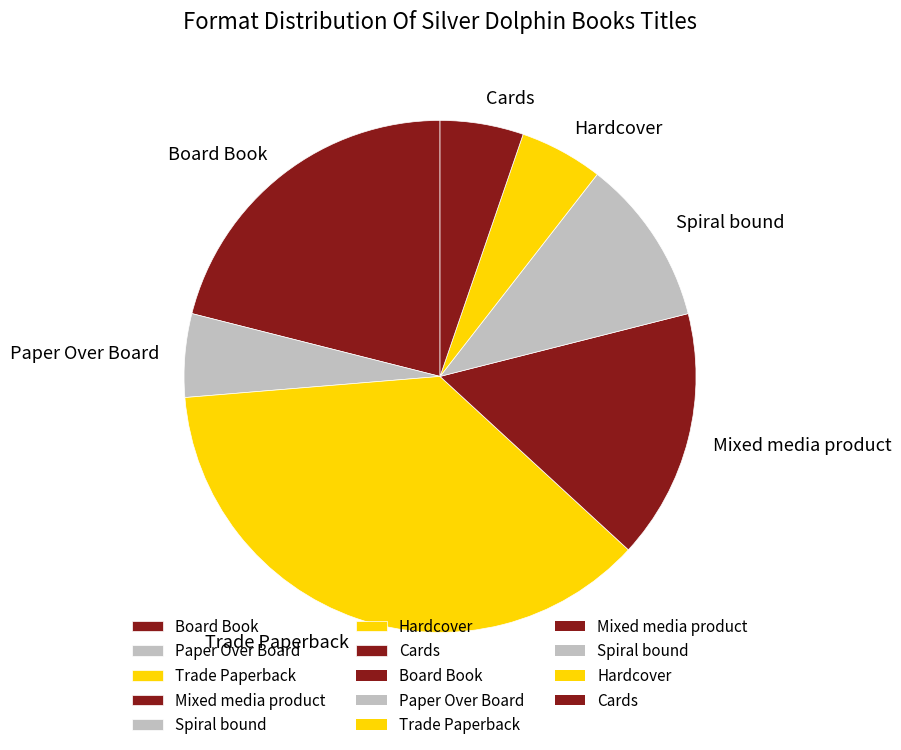

Is it true that Cards is 20% of the pie?

False